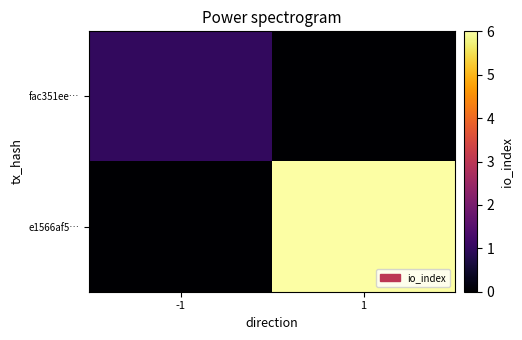

Rank the series at -1 from lowest to highest value.

e1566af5…, fac351ee…